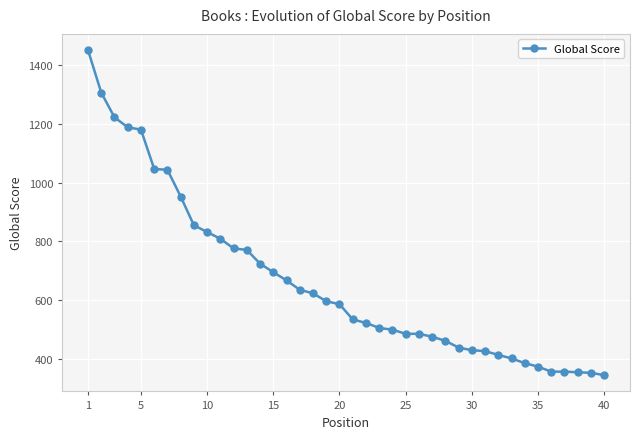

Is this an area chart (filled region under the line)?

No